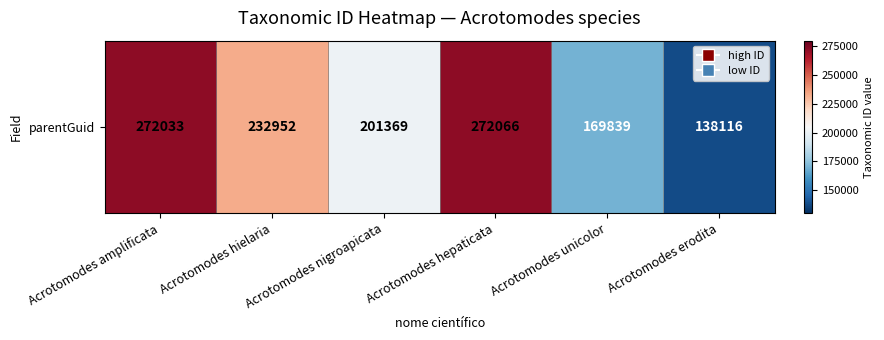

Reading right to left, extract all data points from this chart.

Acrotomodes erodita=138116	Acrotomodes unicolor=169839	Acrotomodes hepaticata=272066	Acrotomodes nigroapicata=201369	Acrotomodes hielaria=232952	Acrotomodes amplificata=272033